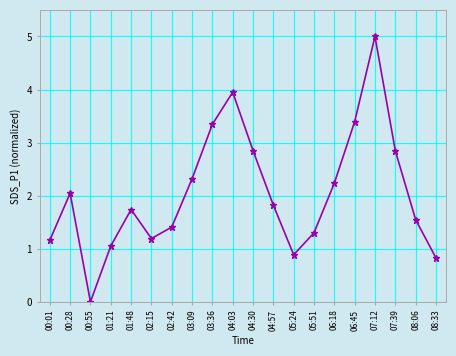

How many interior local valleys (lower than both neighbors) does the data have?

3